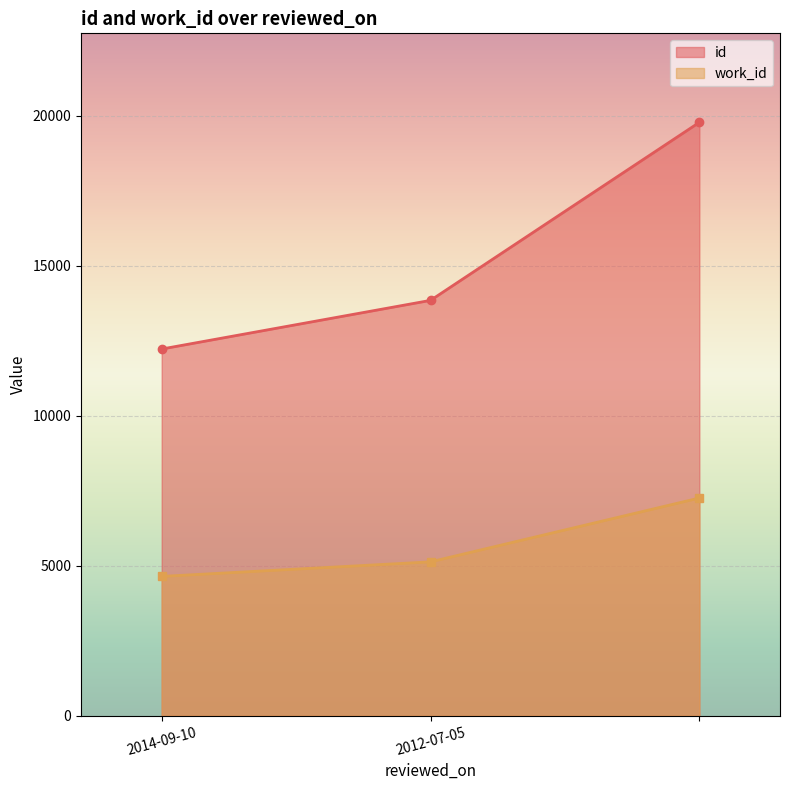

Rank the series at 2014-09-10 from highest to lowest value.

id, work_id